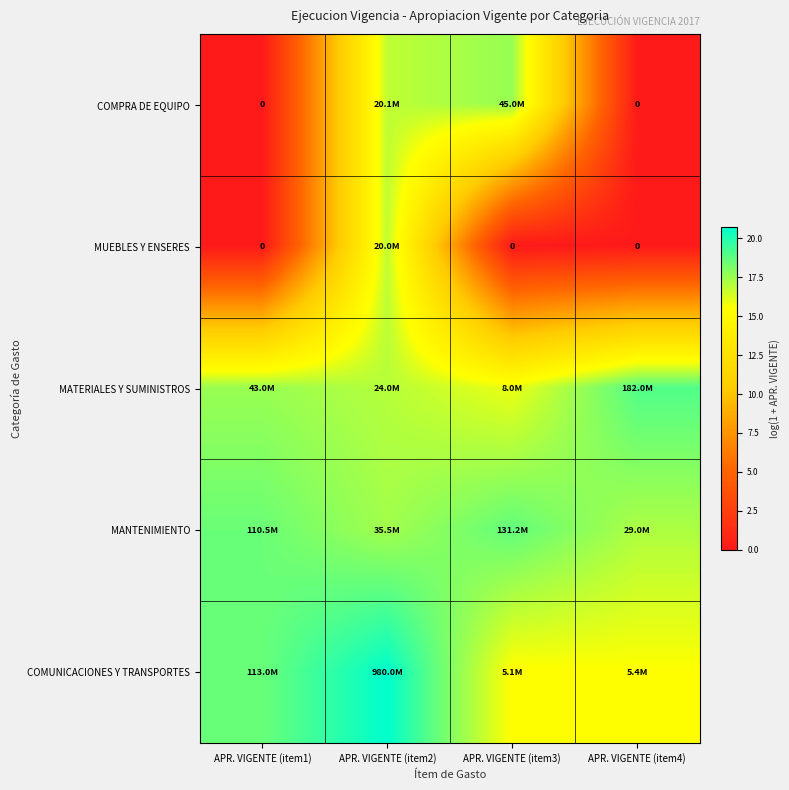

The MUEBLES Y ENSERES series shows 0.0 at APR. VIGENTE (item3). True or false?

True